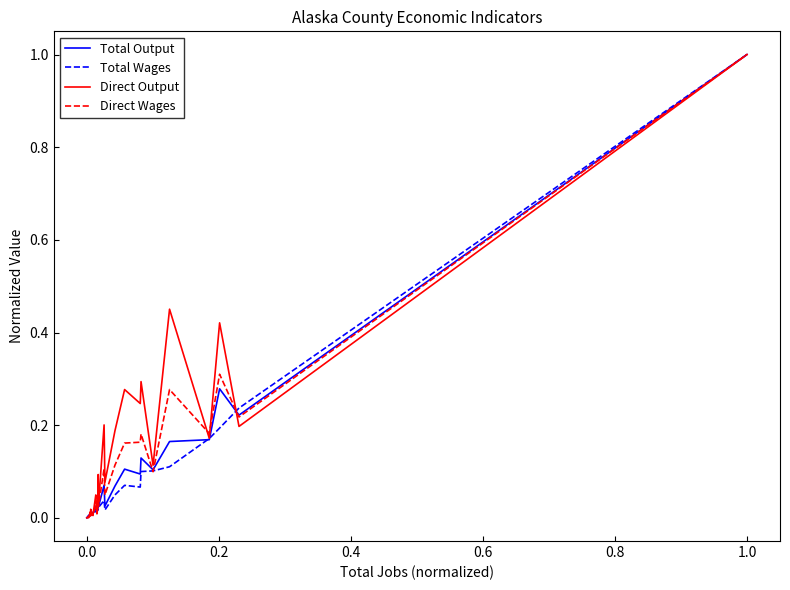

Which series has the largest total across all categories?

Direct Output